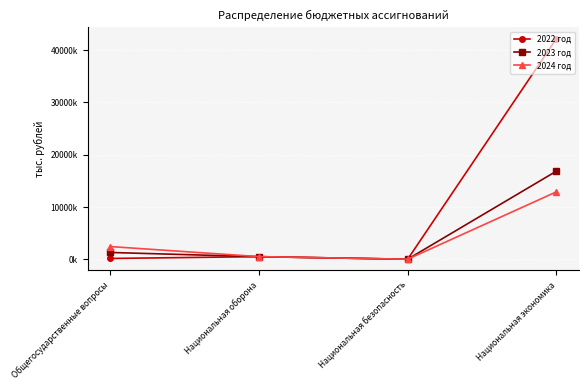

True or false: 2022 год has a value of 42236943.7 at Национальная экономика.

True